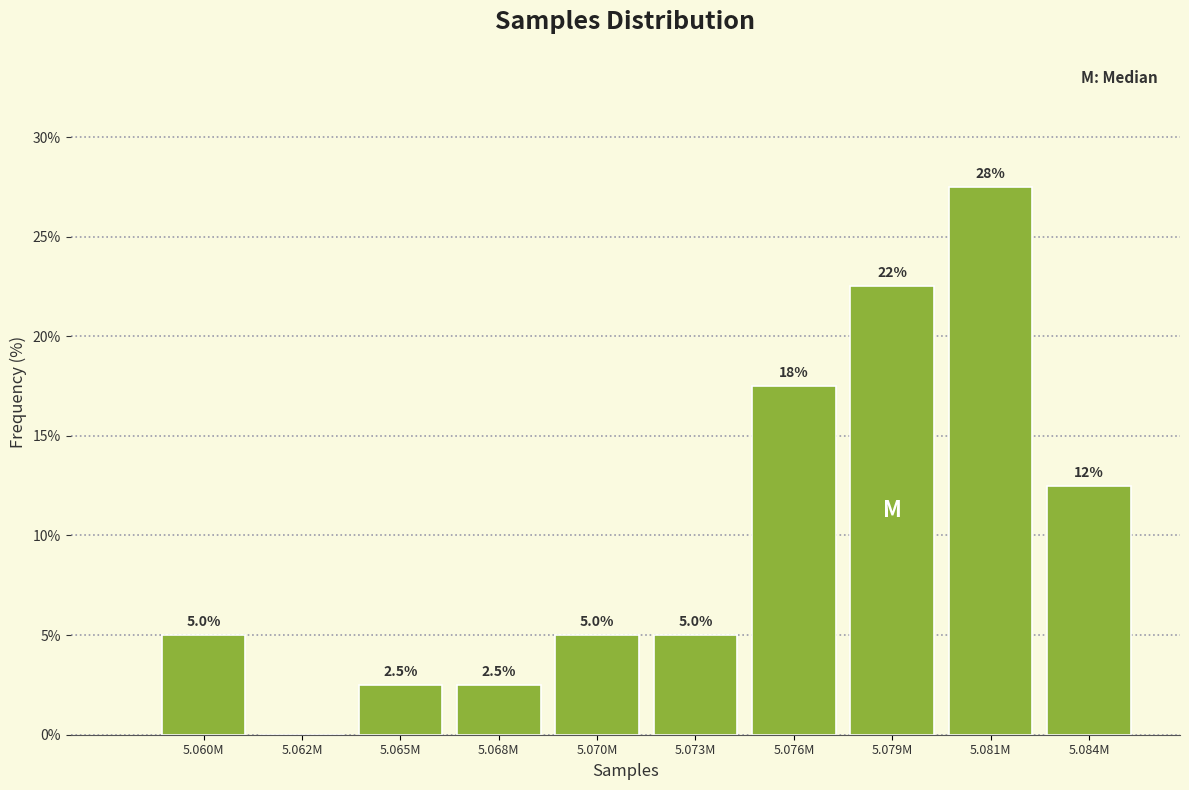

Reading left to right, extract all data points from this chart.

5.060M=5.0	5.062M=0.0	5.065M=2.5	5.068M=2.5	5.070M=5.0	5.073M=5.0	5.076M=17.5	5.079M=22.5	5.081M=27.5	5.084M=12.5